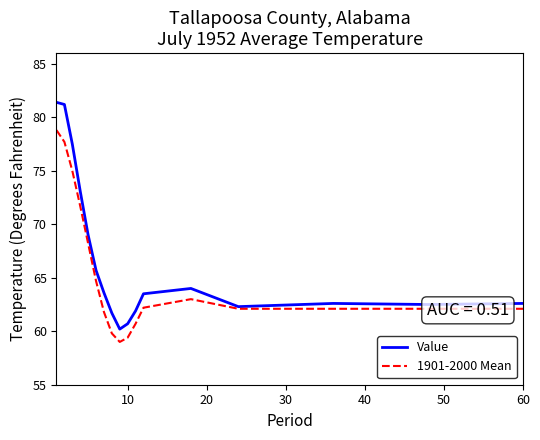

Which series has the widest spread of values?

Value